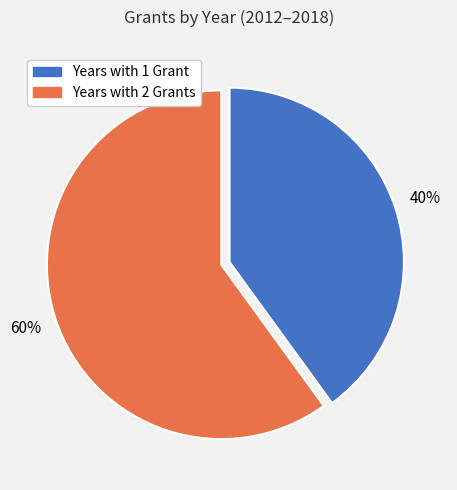

Does any single category account for the majority?

Yes